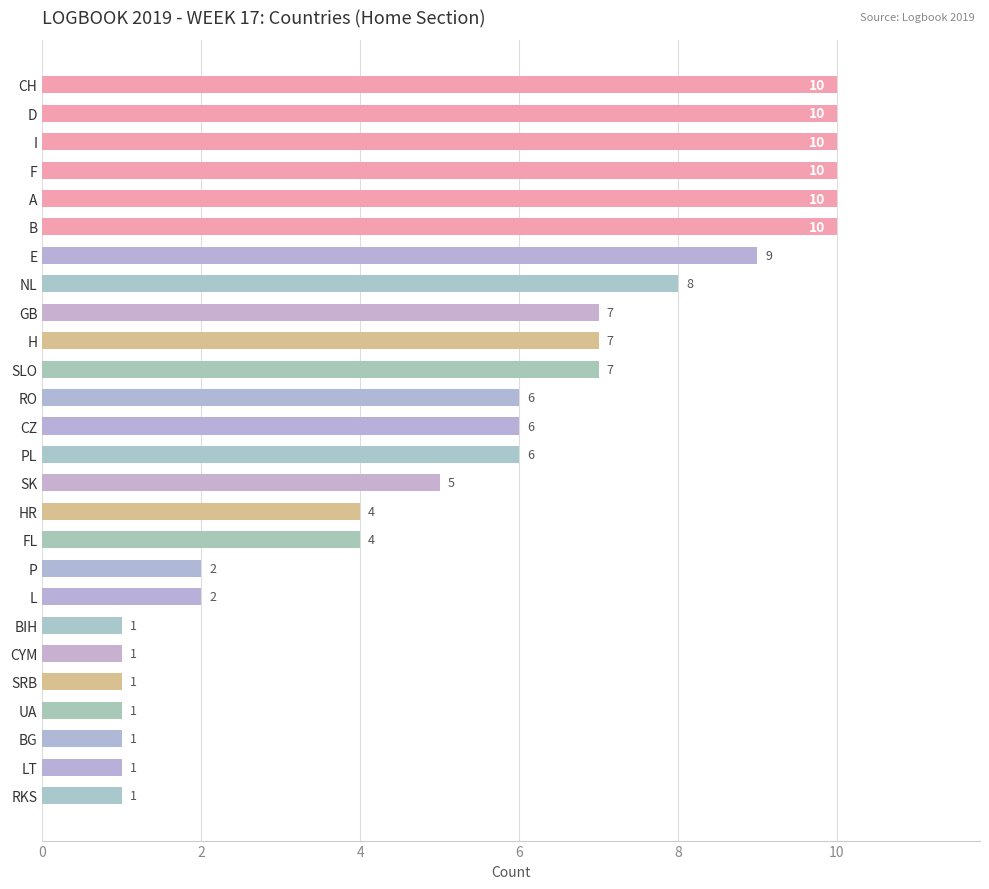

What is the value of the 26th bar from the top?

1